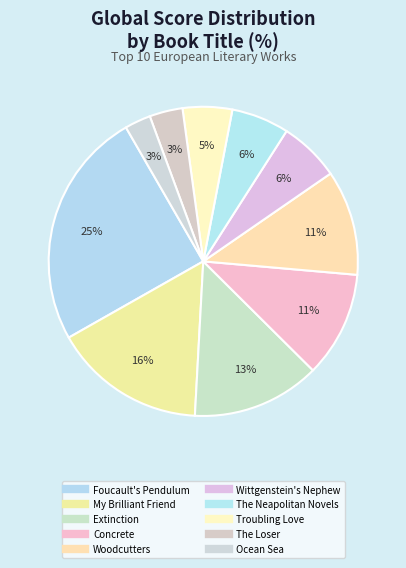

To the nearest percent, what portion does The Loser represent?

3%